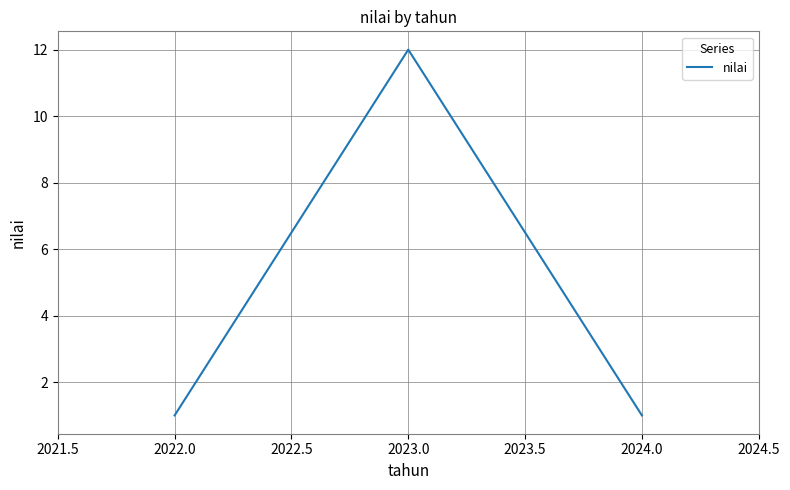

What is the average value?

5